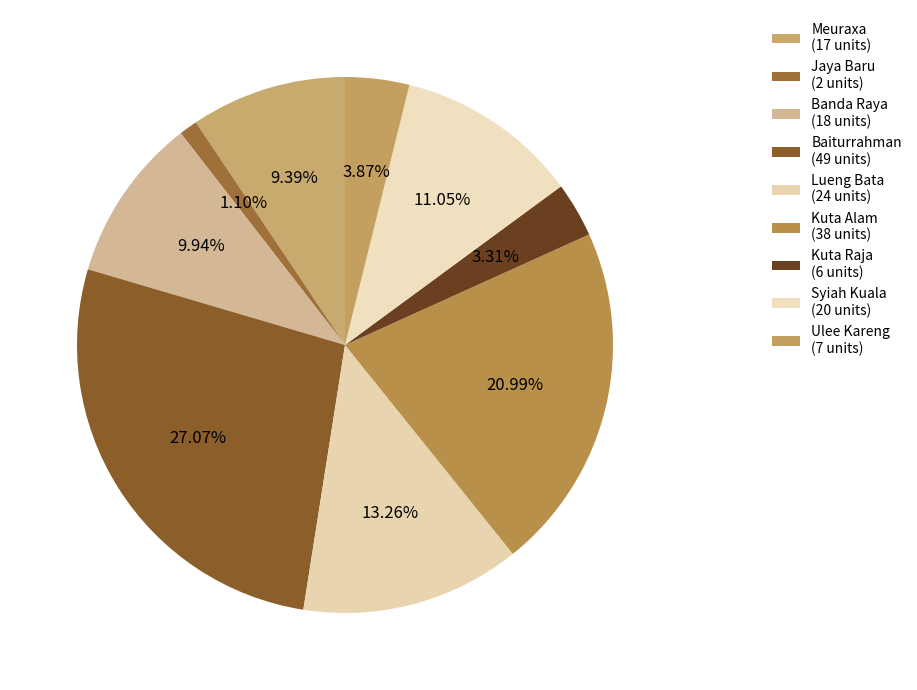

How many segments does this pie chart have?

9